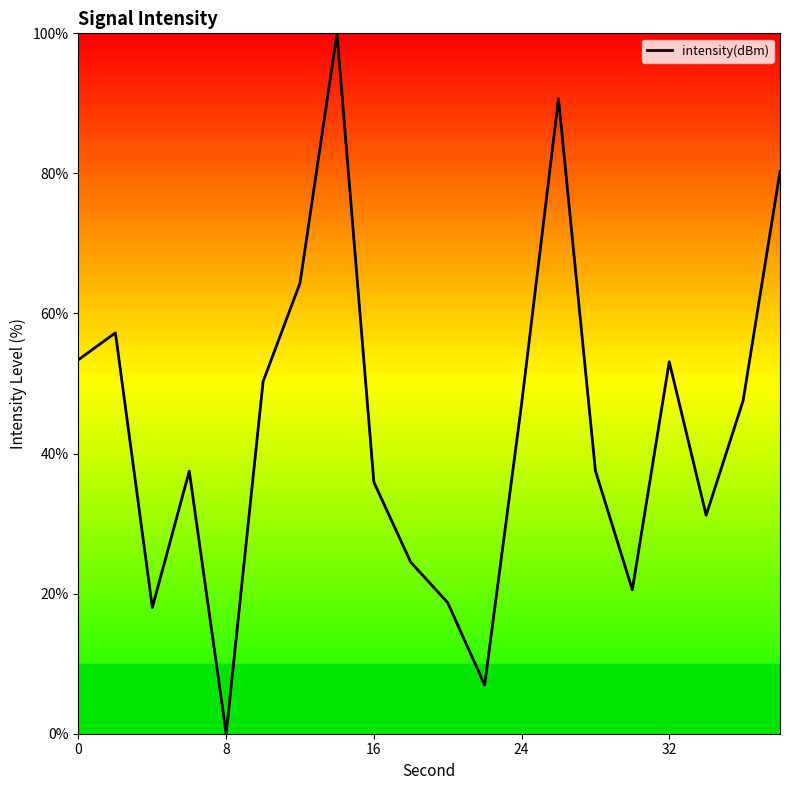

What is the maximum value shown in the chart?

100.0